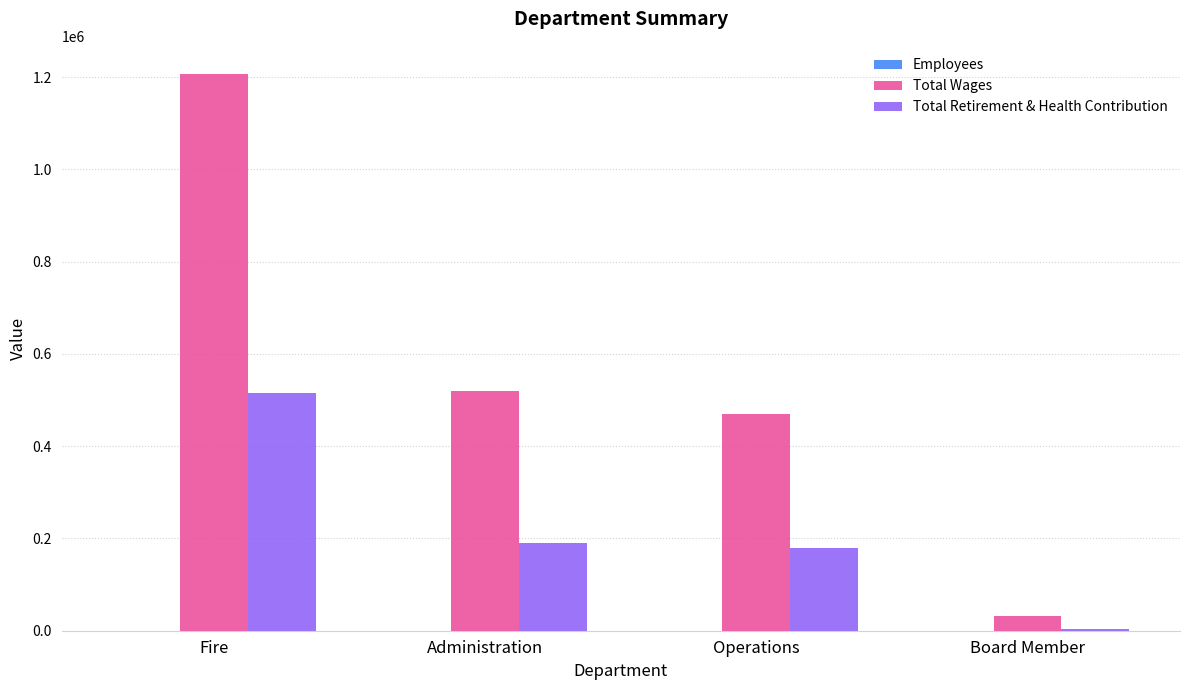

How many groups of bars are there?

4